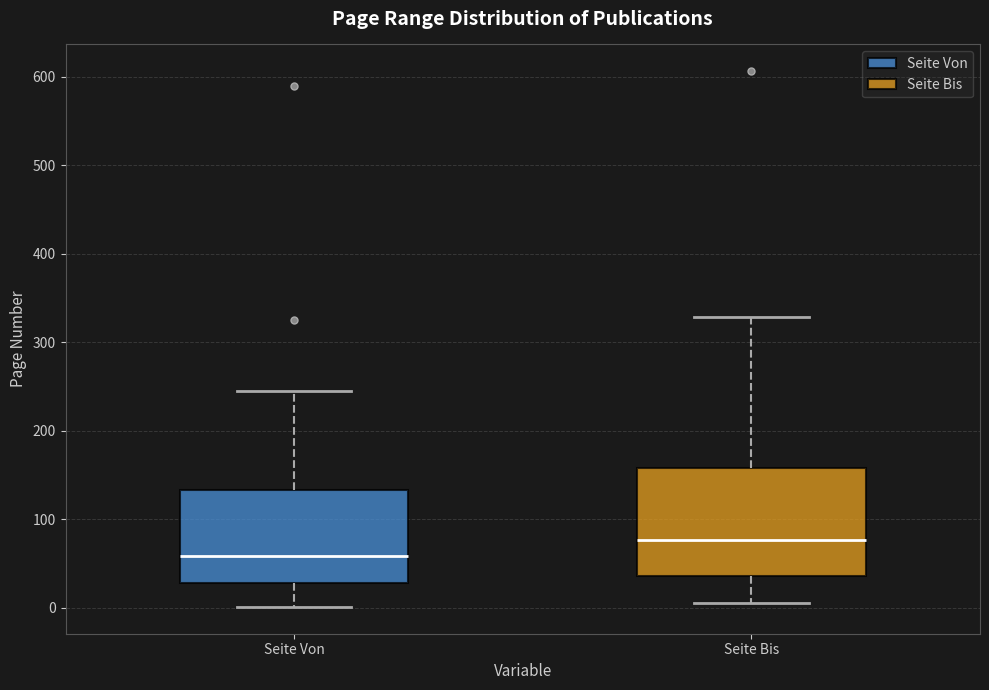

Reading left to right, read every box against the y-axis: the position of its median line, the range the box covers, and the ends of its whiskers. The values are not printed on the chart, so give them approximately, as read against the axis.

Seite Von: median 60, box 30 to 130, whiskers 0 to 250
Seite Bis: median 80, box 40 to 160, whiskers 10 to 330